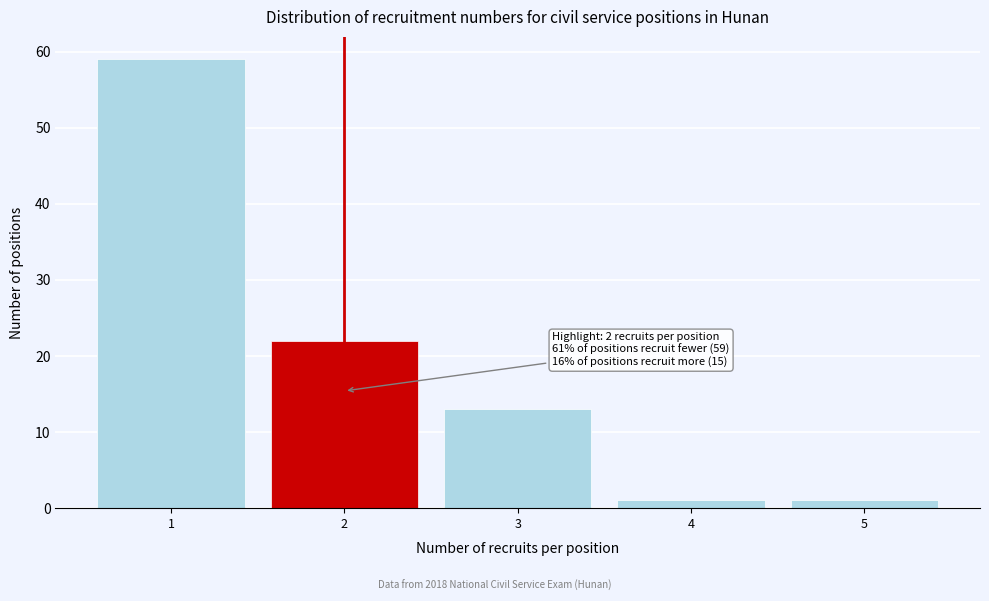

Reading right to left, list all the values displayed in this chart.

1	1	13	22	59